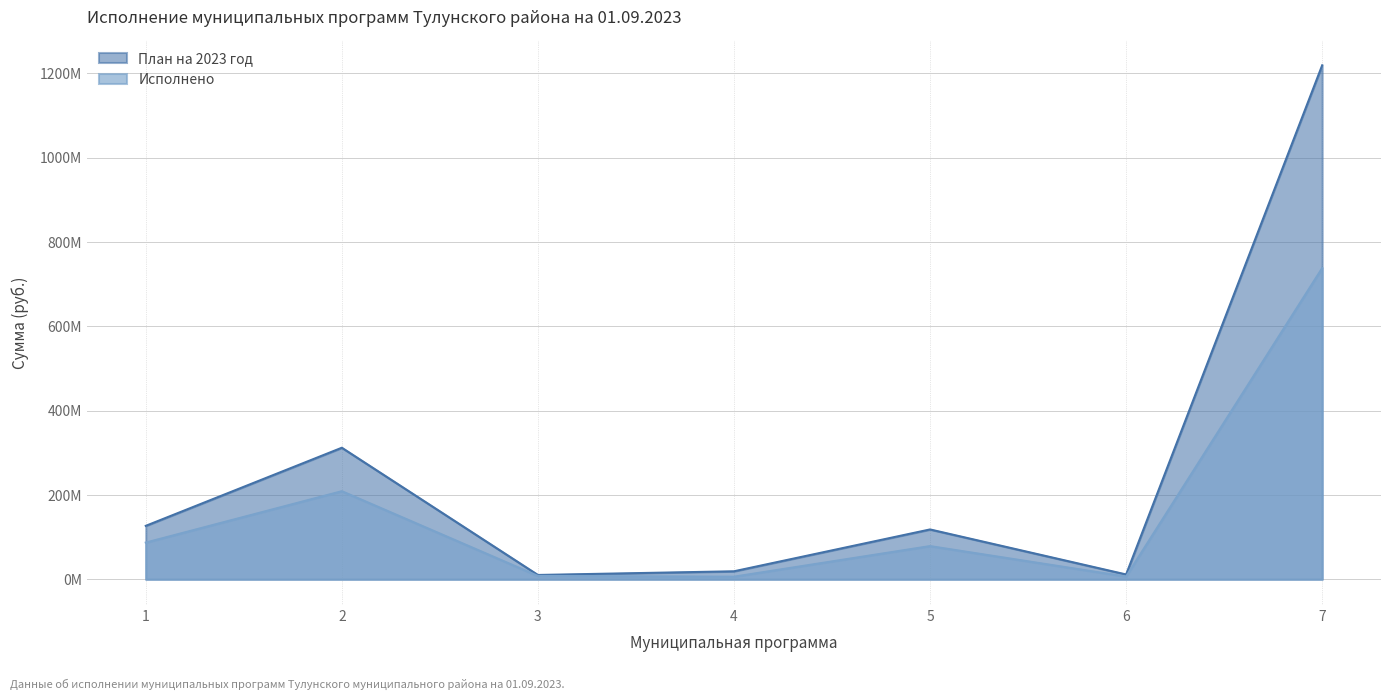

Is it true that Исполнено equals 2633803.4 at 4?

False